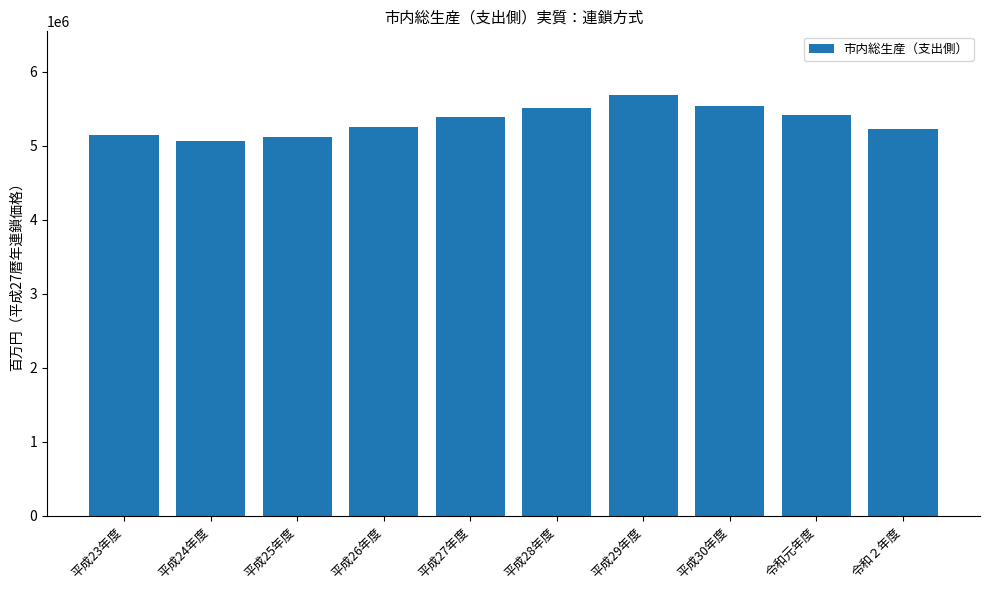

How many data points does each series have?

10